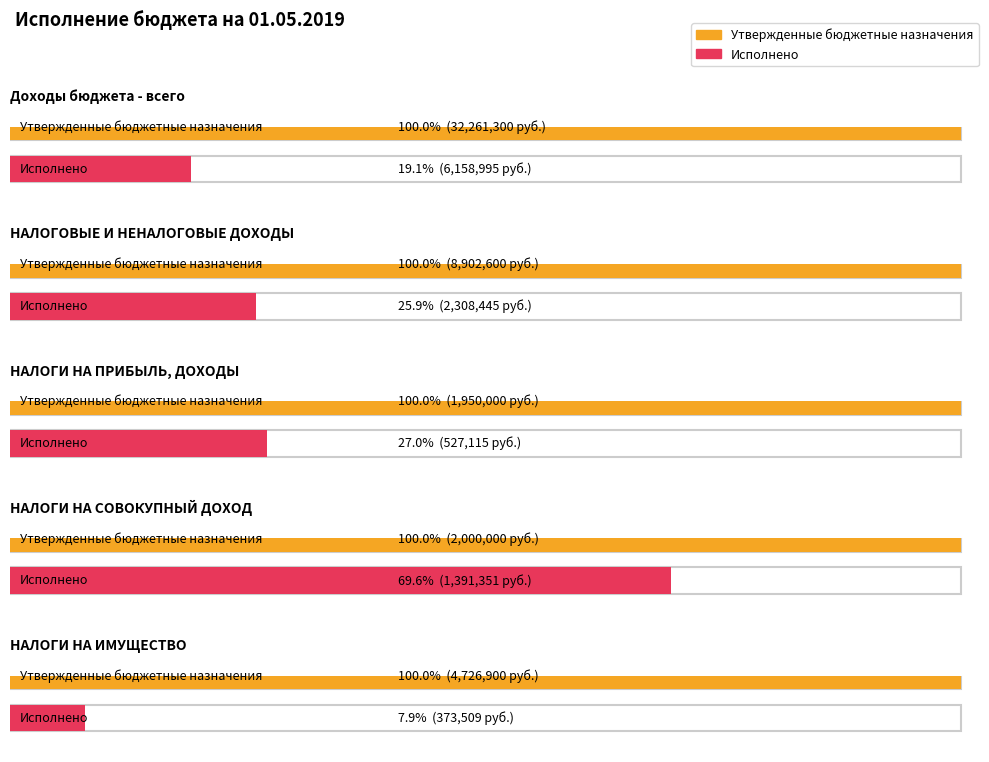

Rank the series at НАЛОГИ НА СОВОКУПНЫЙ ДОХОД from lowest to highest value.

Исполнено, Утвержденные бюджетные назначения